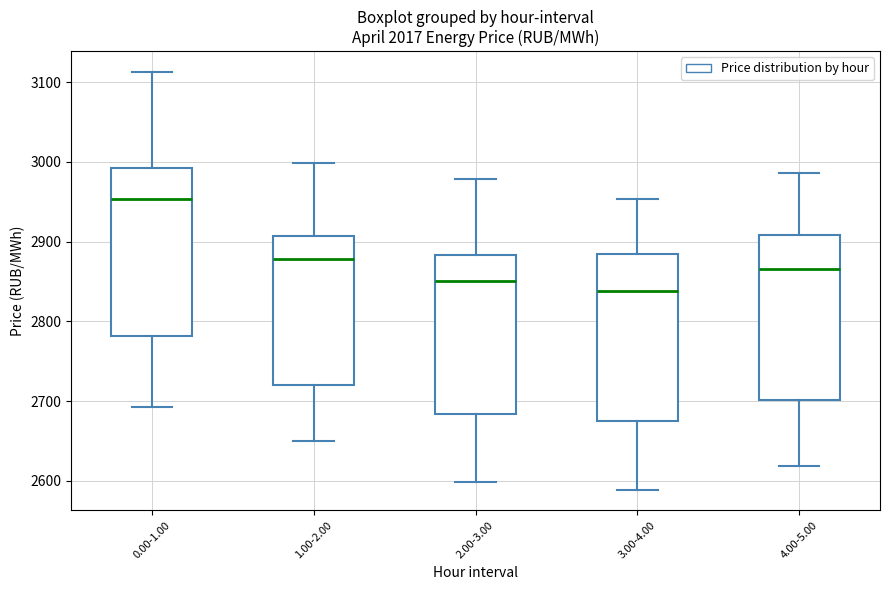

Which box's median line is the lowest?

3.00-4.00